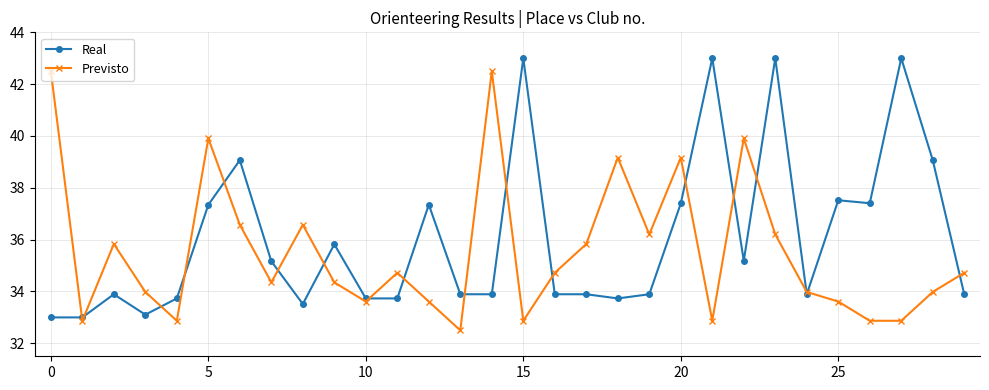

Which series has the largest total across all categories?

Real